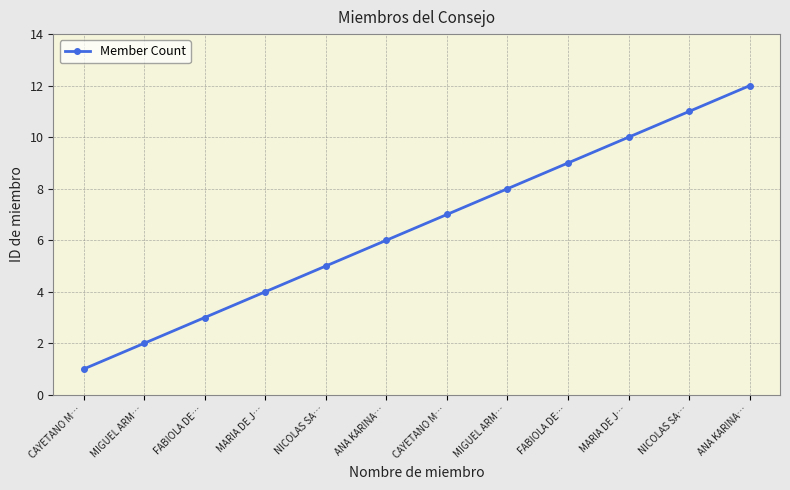

Which has a higher value, CAYETANO M… or FABIOLA DE…?

FABIOLA DE…